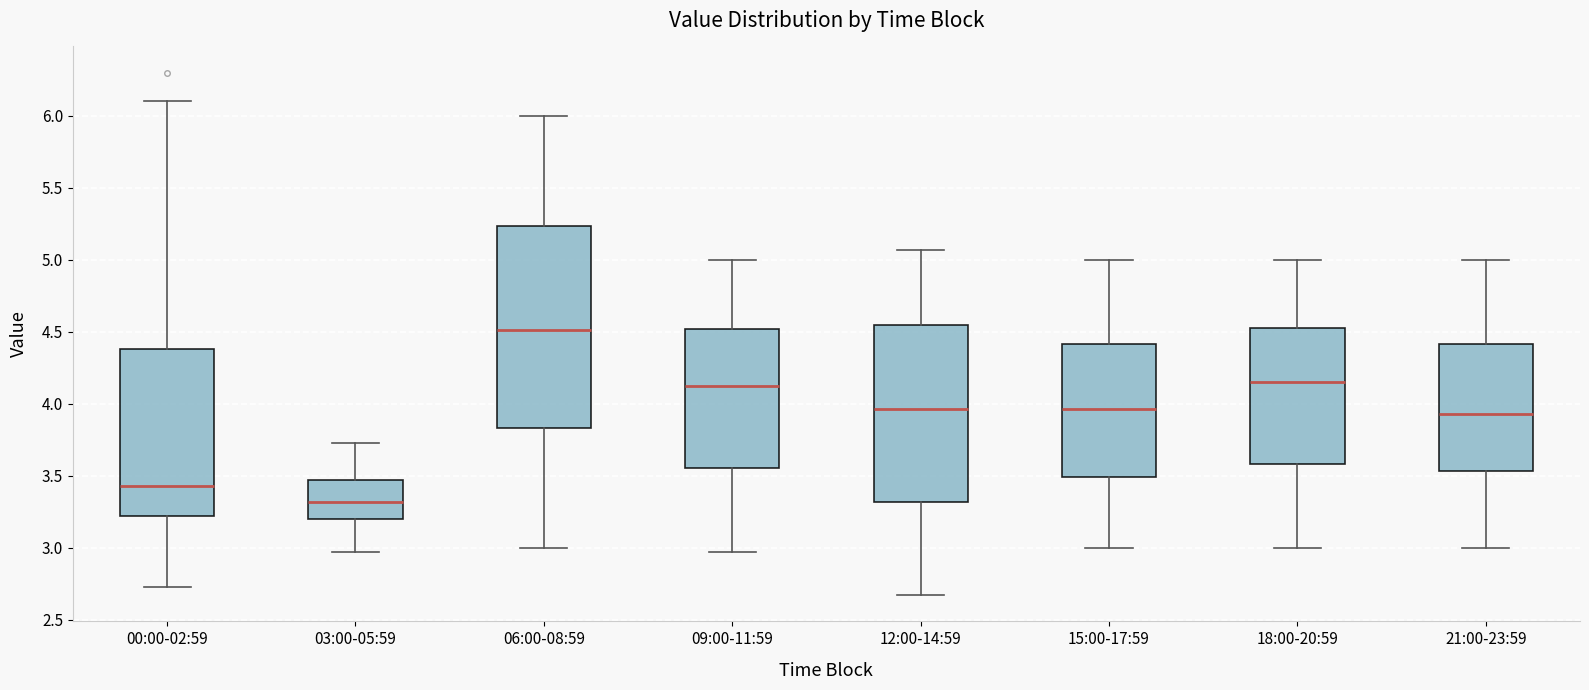

Which box is the tallest, from its lower edge to its upper edge?

06:00-08:59